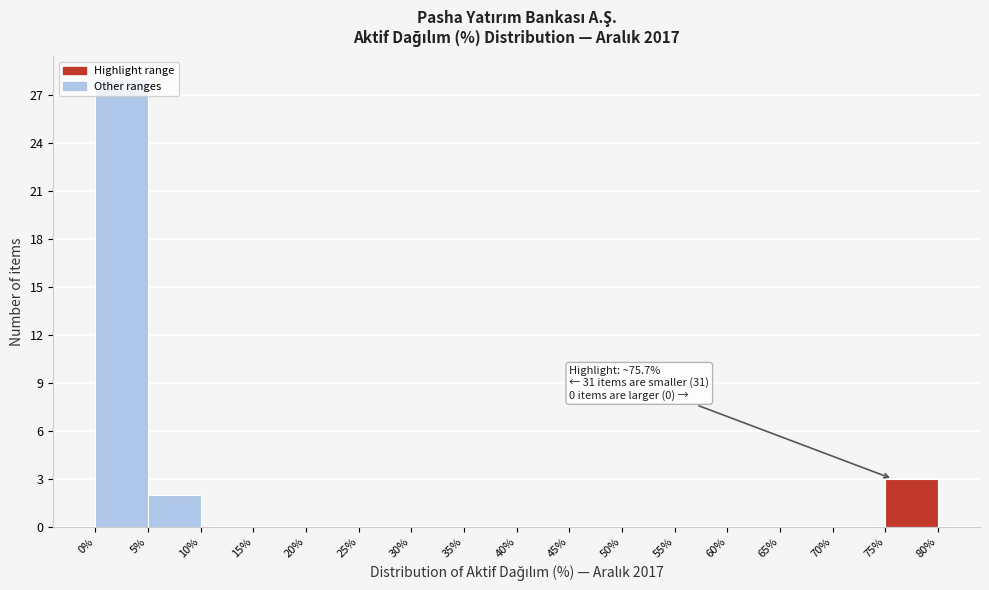

Over which range of the x-axis is the bar tallest?

0% to 5%